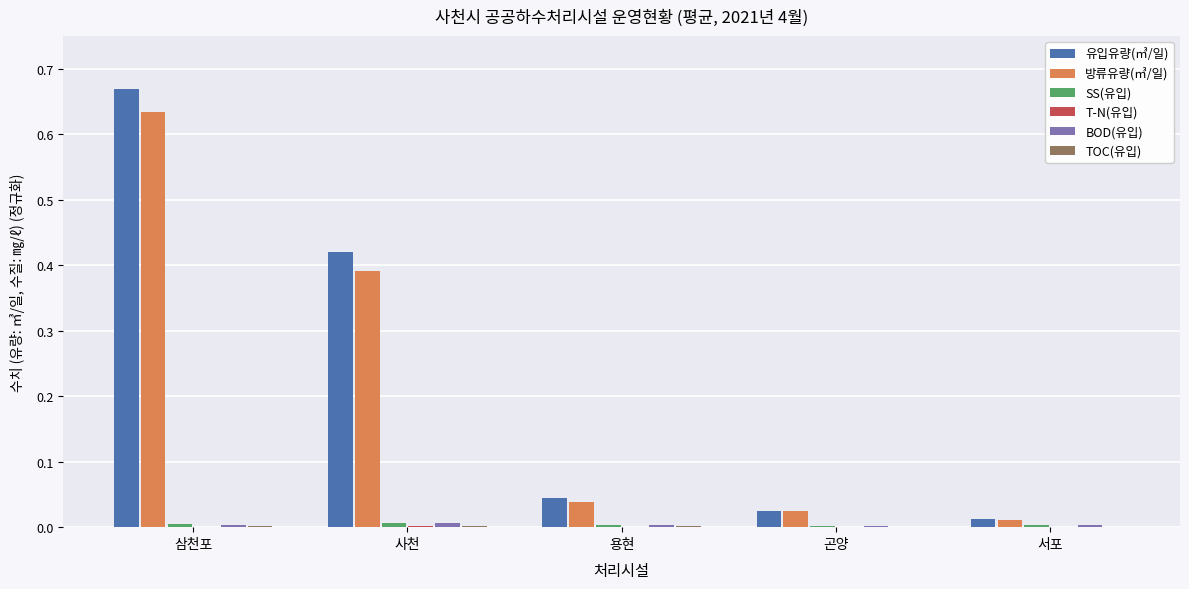

Which label corresponds to the largest value in the chart?

삼천포